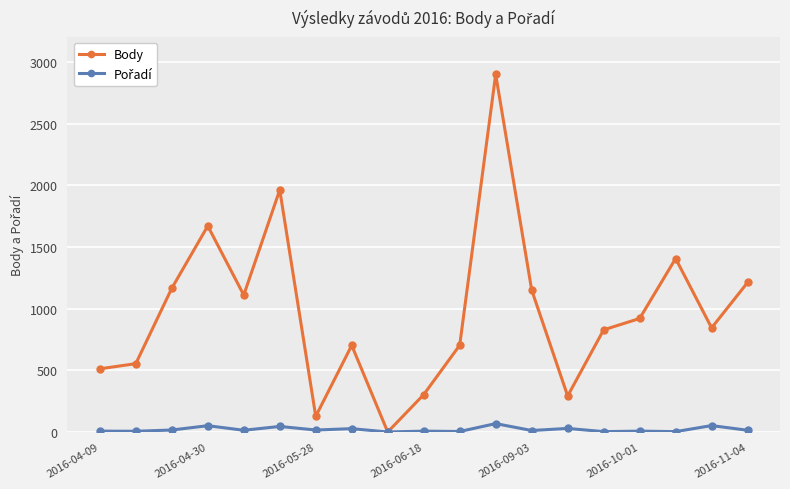

Which series has the widest spread of values?

Body